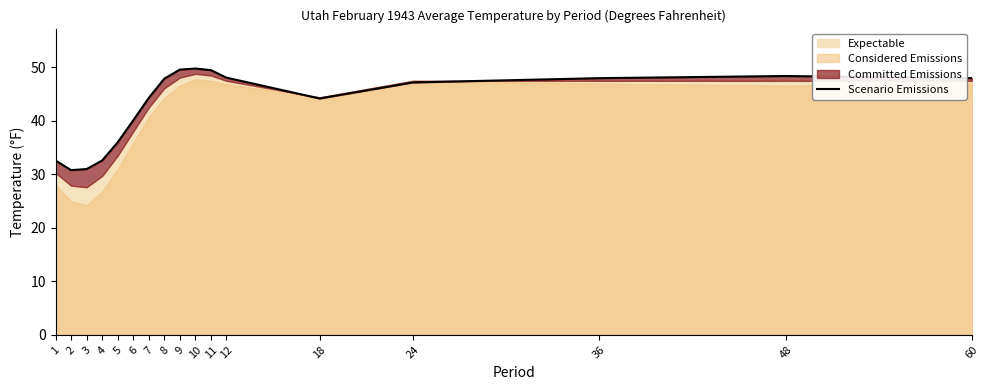

At which label is the value closest to 40?

6